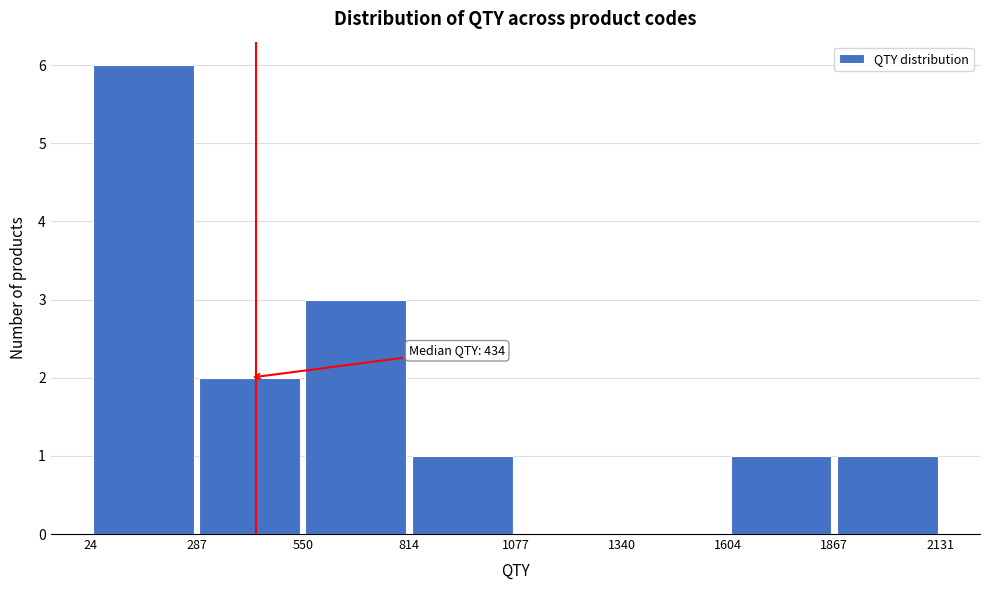

Which range on the x-axis has the tallest bar?

24 to 287